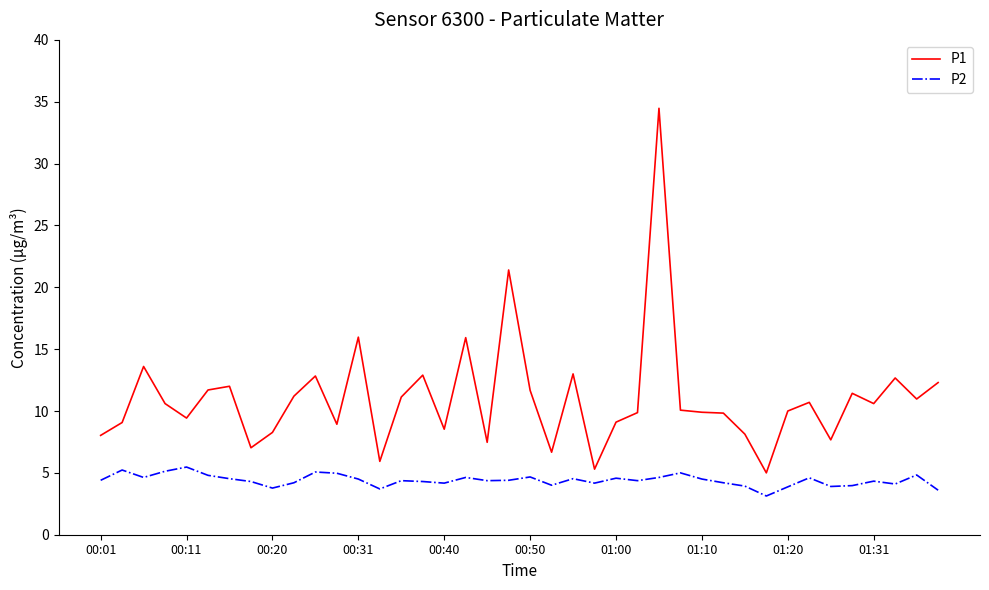

What is the maximum value for P1?

34.5